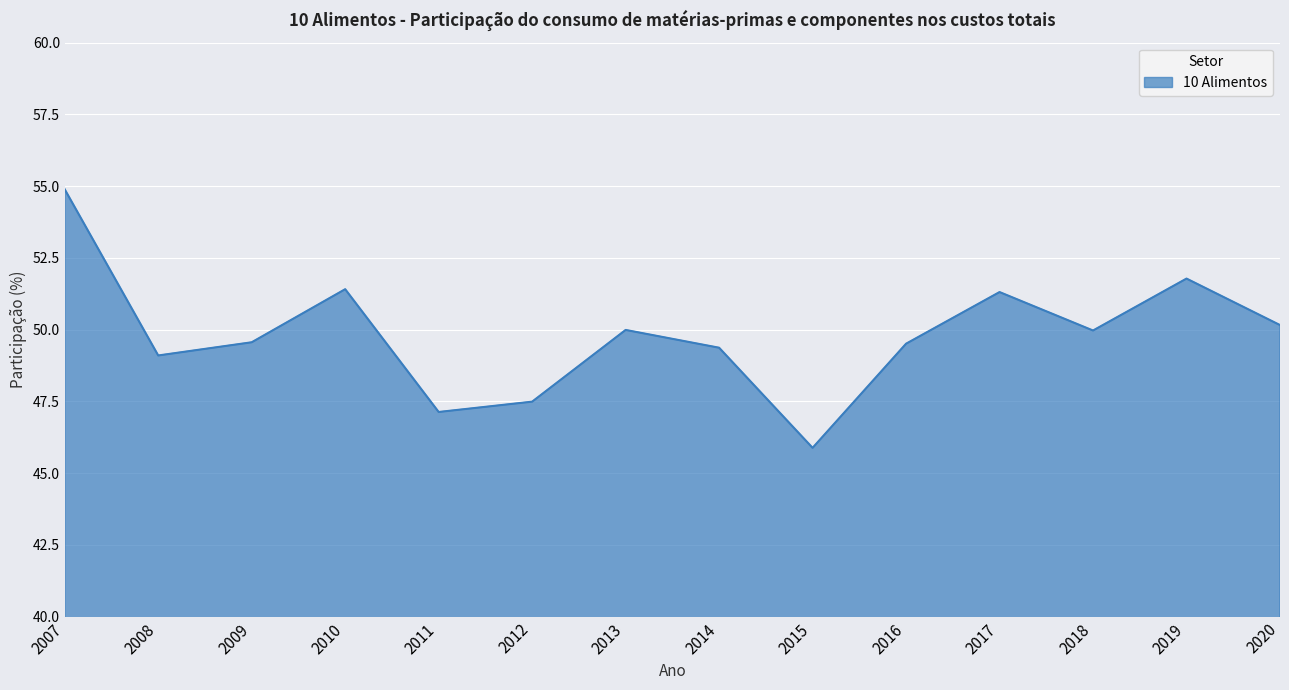

Is it true that the value at 2019 is 81.1?

False